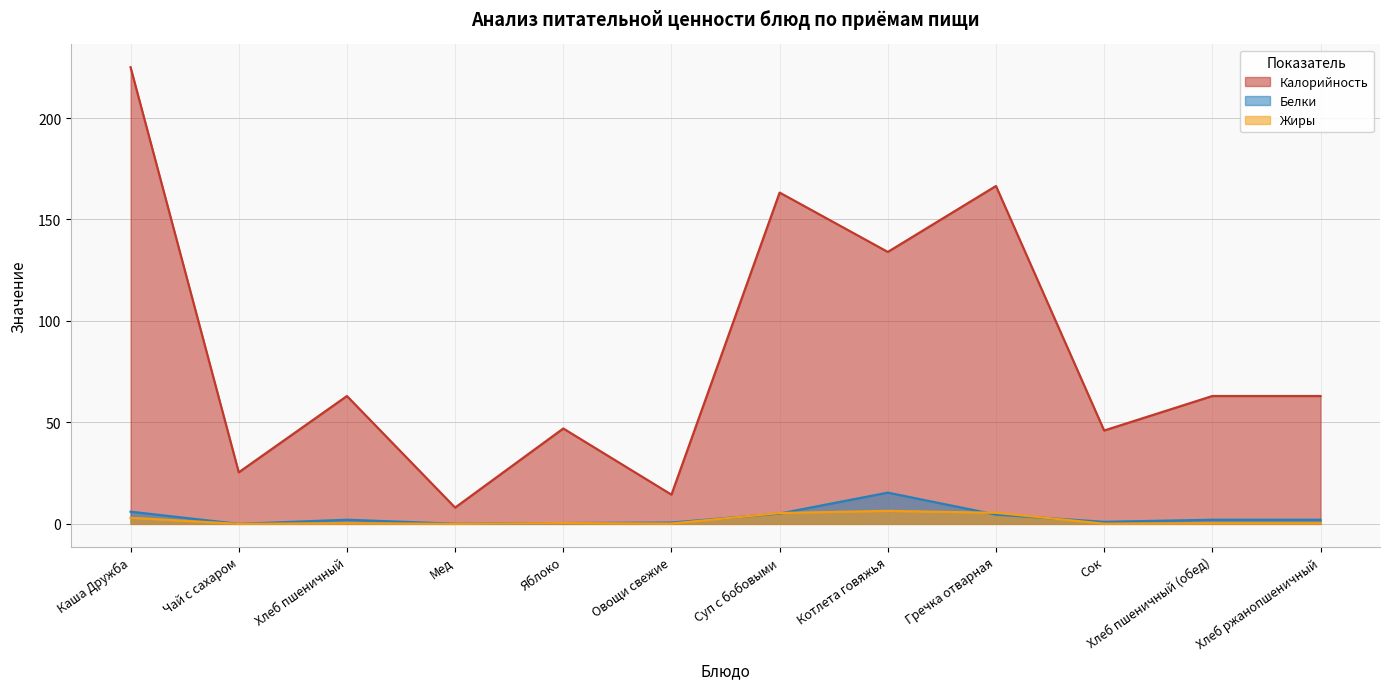

What is the average value of the Калорийность series?

84.9